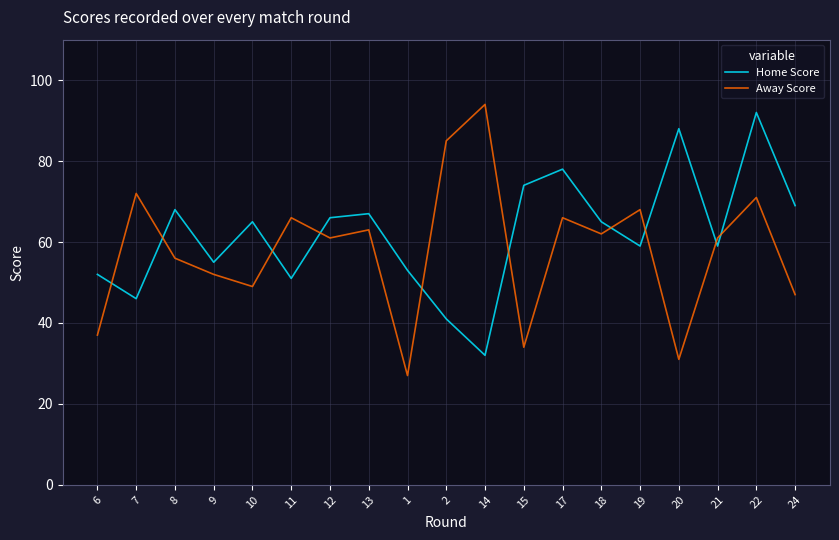

What position from the right is 2?

10